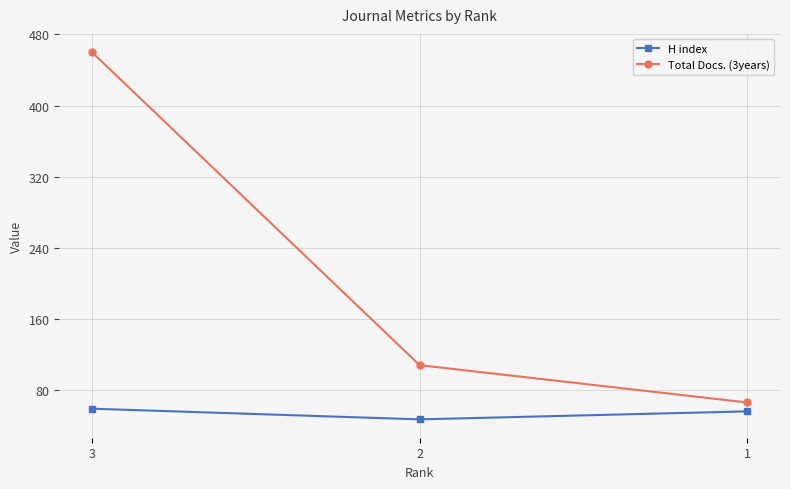

Count the Total Docs. (3years) values in the range 66 to 460.

3